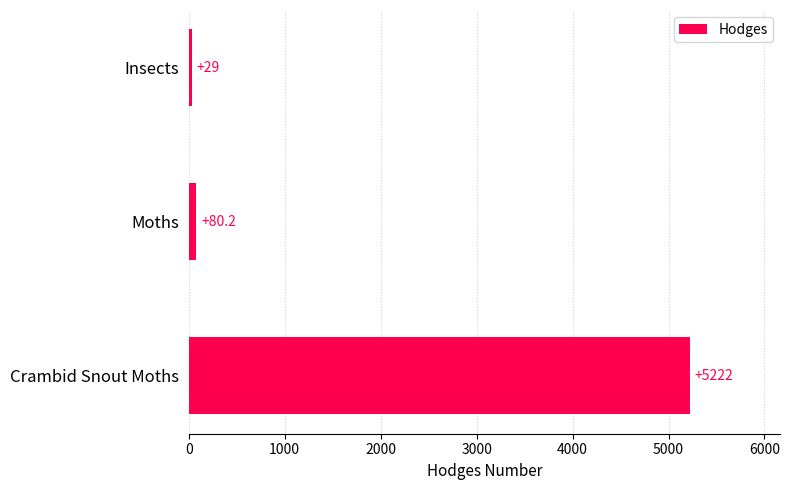

Which has a higher value, Insects or Crambid Snout Moths?

Crambid Snout Moths